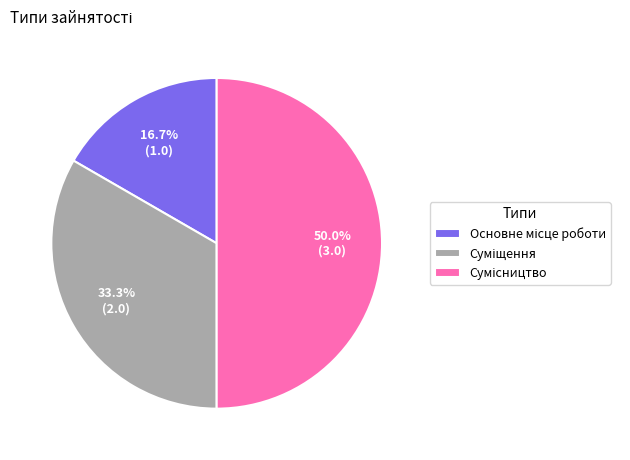

Rank the categories by value from lowest to highest.

Основне місце роботи, Суміщення, Сумісництво